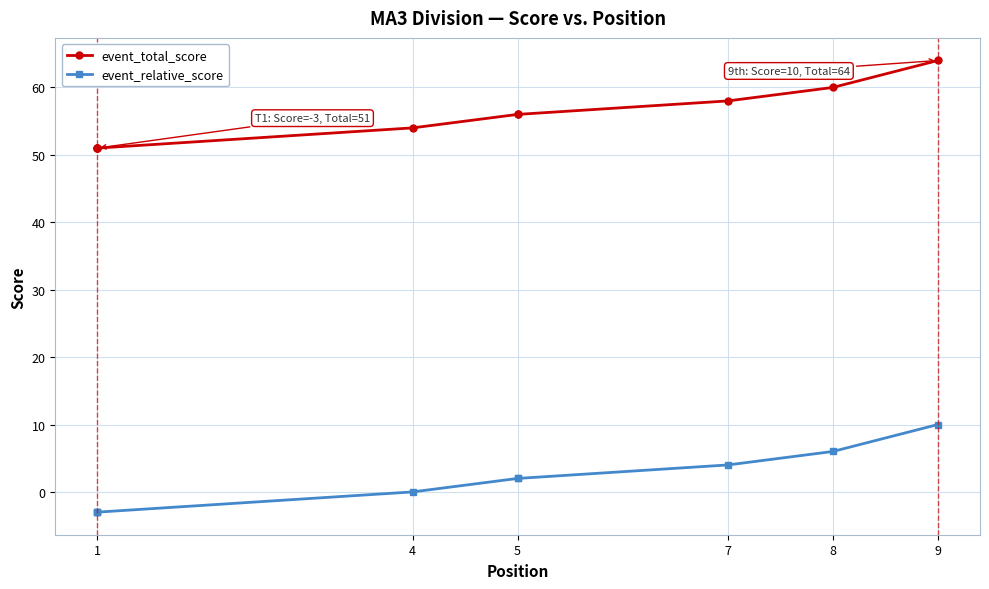

Which label corresponds to the smallest value in the chart?

1